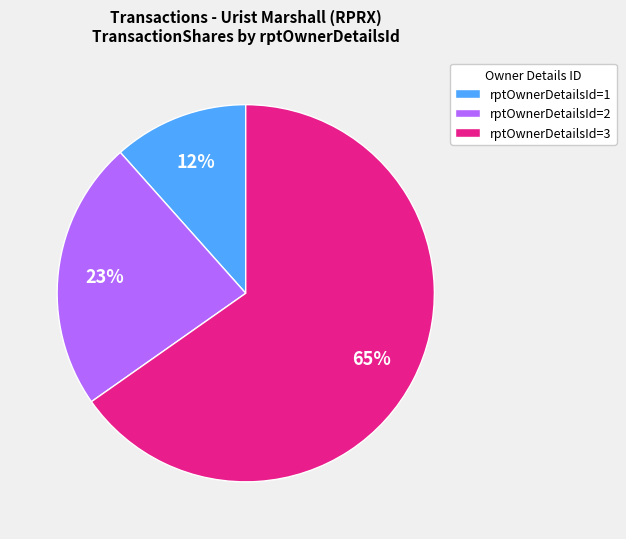

How many slices are in this pie chart?

3